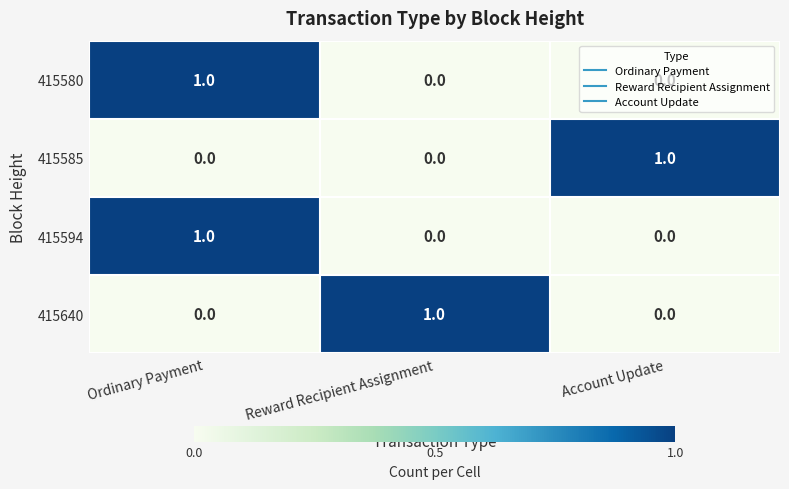

Which category has the highest value in the 415580 series?

Ordinary Payment